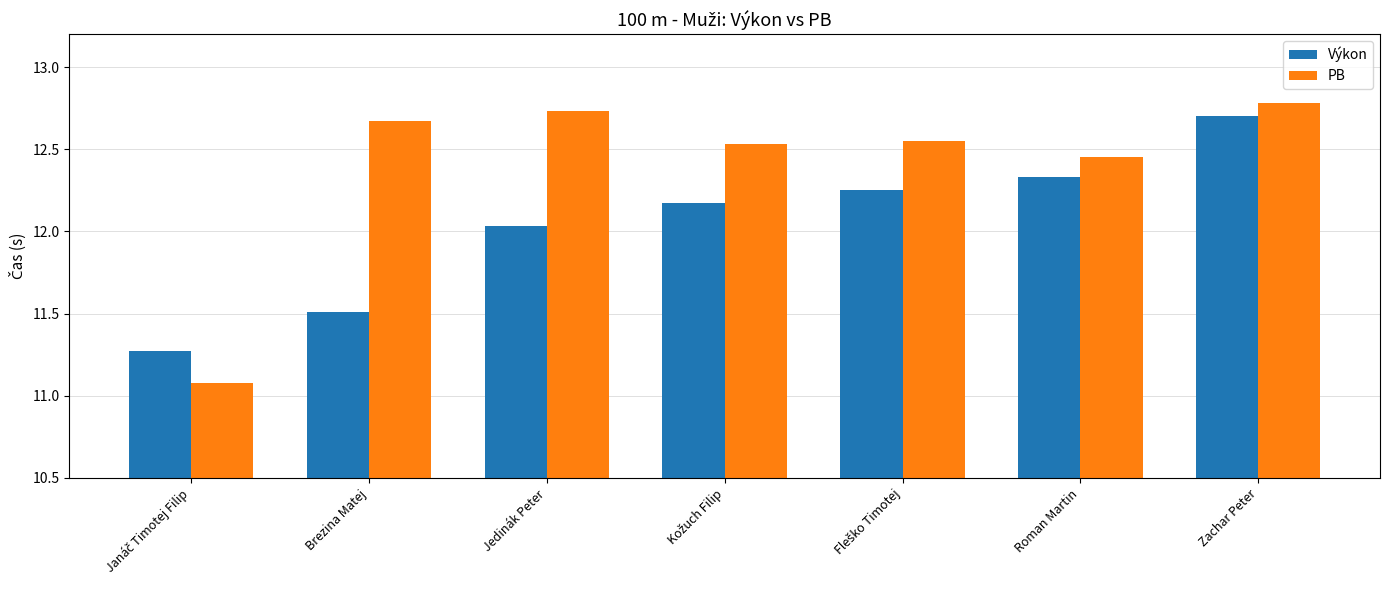

List the series in order of their overall mean, lowest first.

Výkon, PB